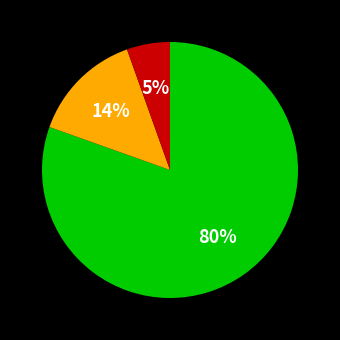

To the nearest percent, what is the average slice percentage?

33%